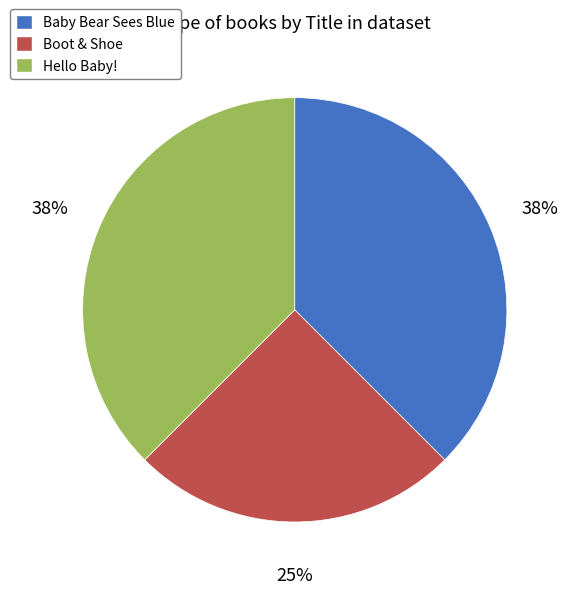

To the nearest percent, what is the average slice percentage?

33%